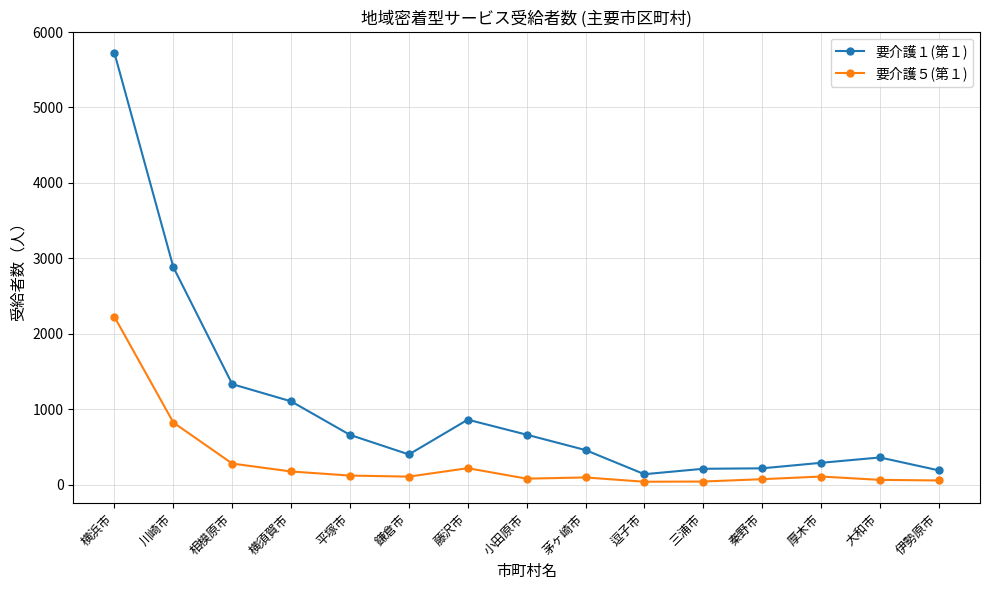

True or false: 要介護１(第１) and 要介護５(第１) intersect in this chart.

False